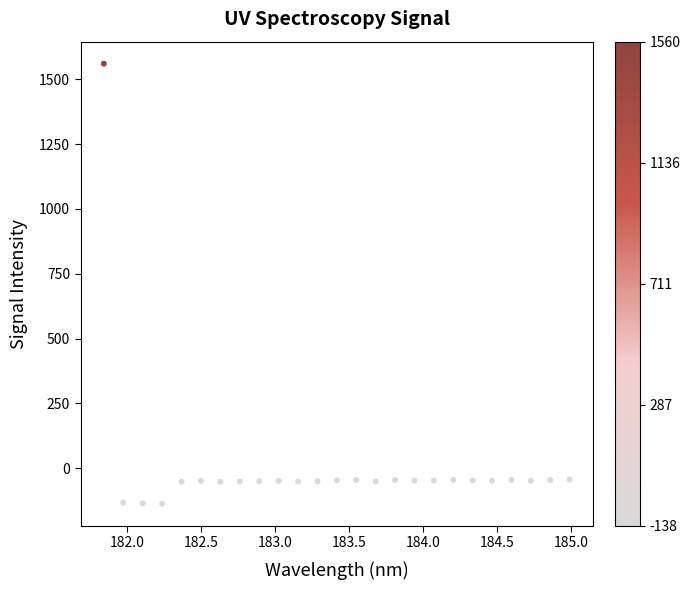

What is the range of Y values (max minus min)?

1698.1